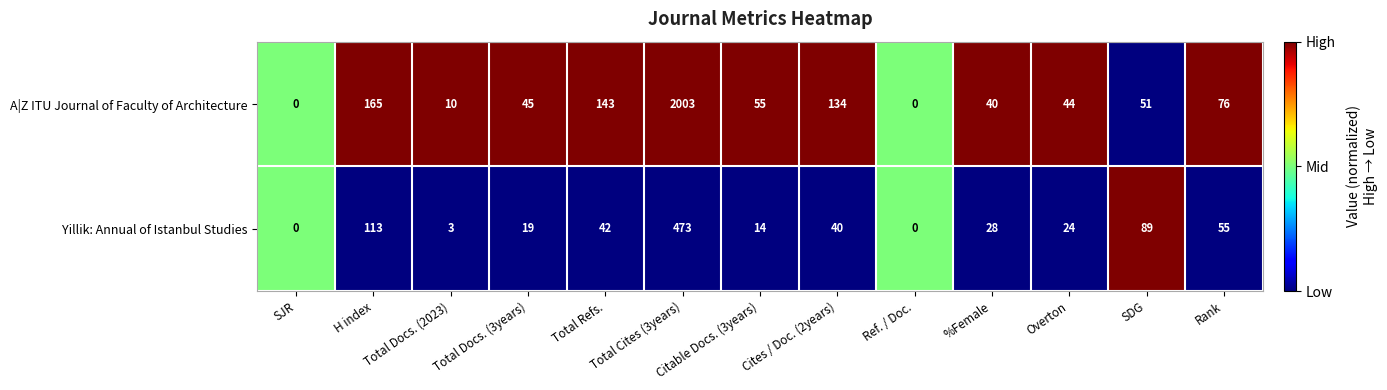

Which series changed the most between Total Refs. and Citable Docs. (3years)?

A|Z ITU Journal of Faculty of Architecture